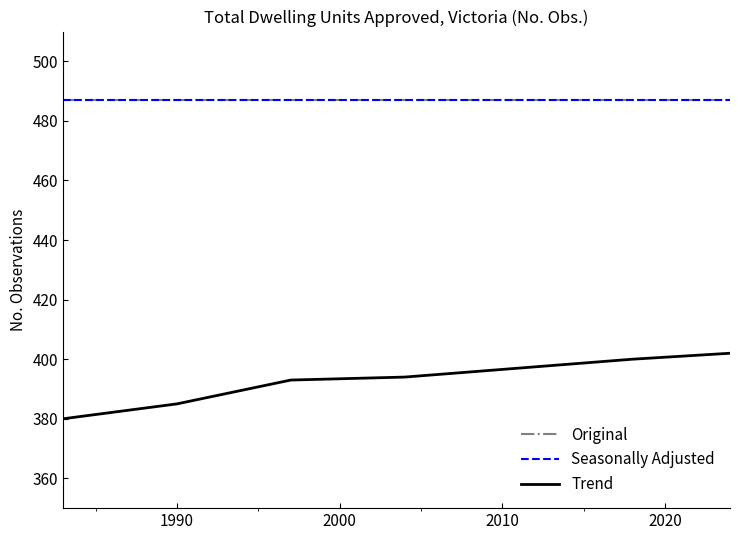

Does the chart display data point markers on the line(s)?

No